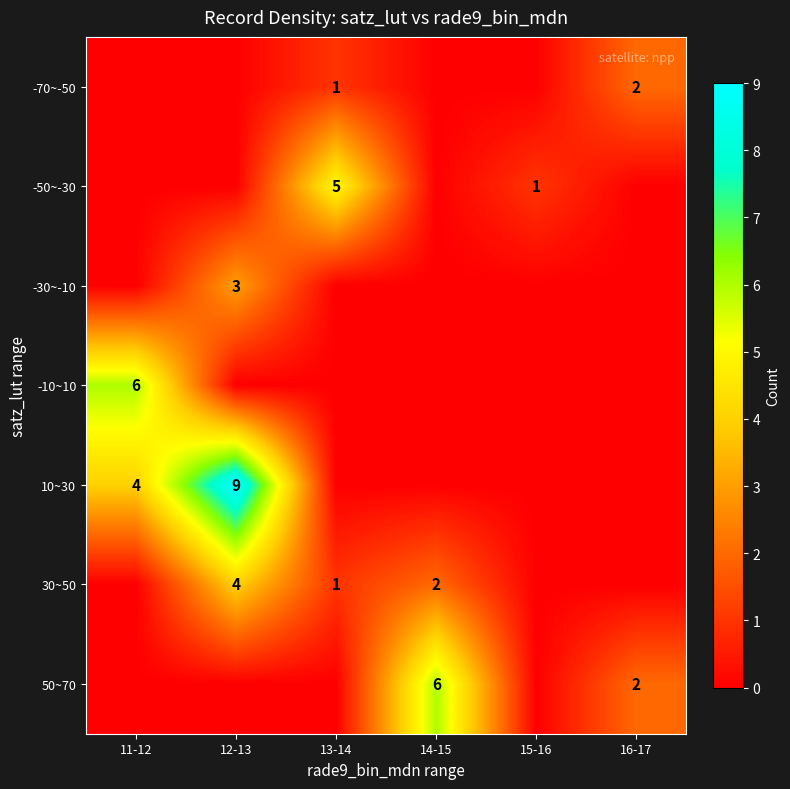

Is the value of -50~-30 at 13-14 greater than the value of 30~50 at 12-13?

Yes